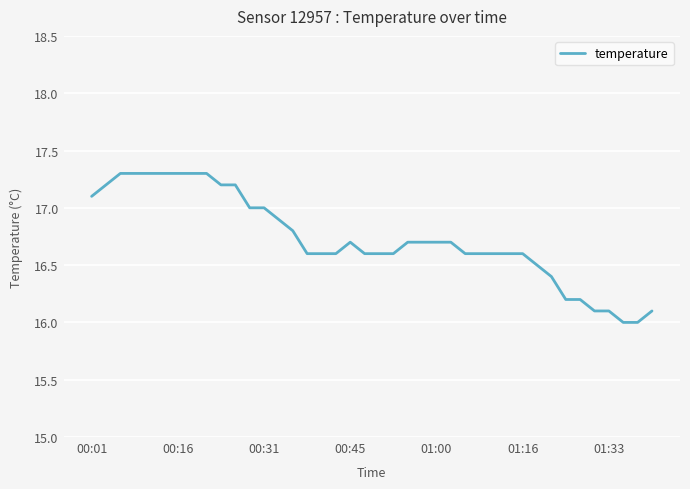

What is the smallest value displayed?

16.0